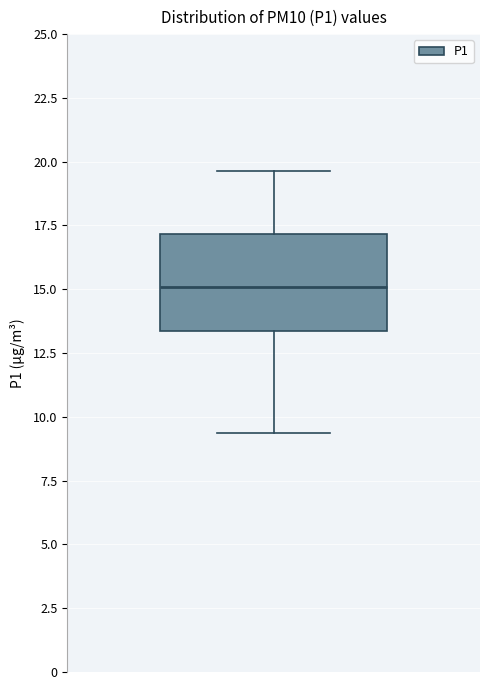

Transcribe this box plot: give where the median line is, the range the box spans, and where the two whiskers end, as read against the y-axis. The values are not printed on the chart, so give them approximately, as read against the axis.

median 15.0, box 13.5 to 17.0, whiskers 9.5 to 19.5